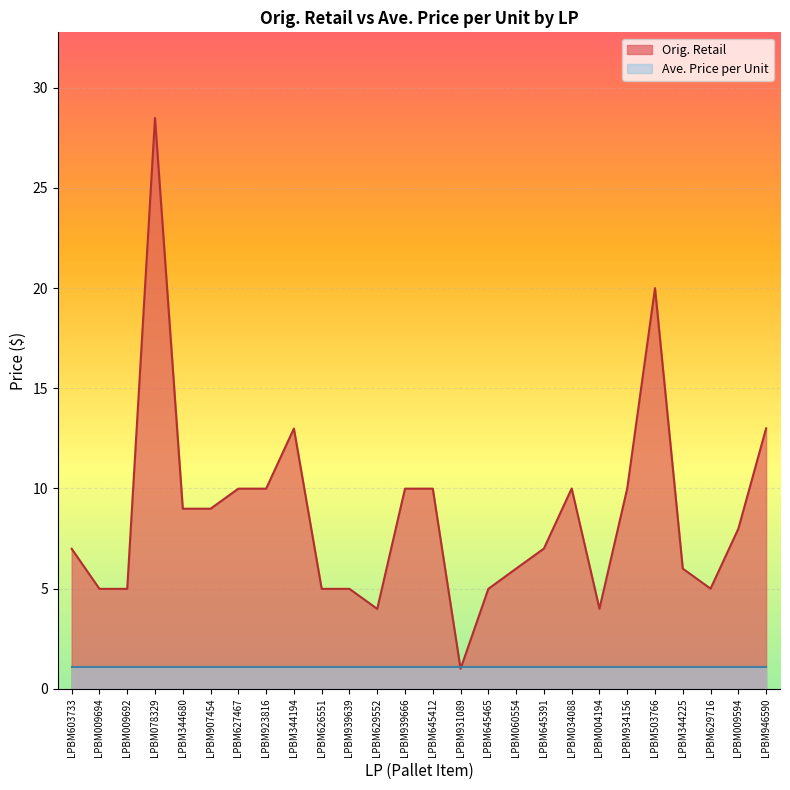

What is the label of the 16th point from the left?

LPBM645465